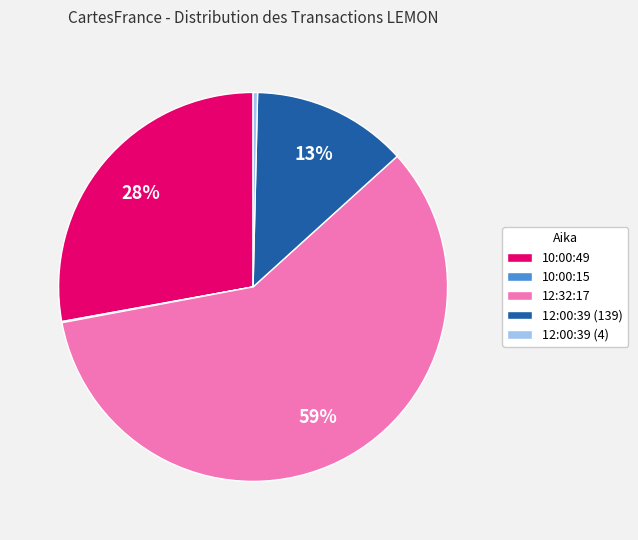

Combined, do 10:00:49 and 12:32:17 account for over 50%?

Yes